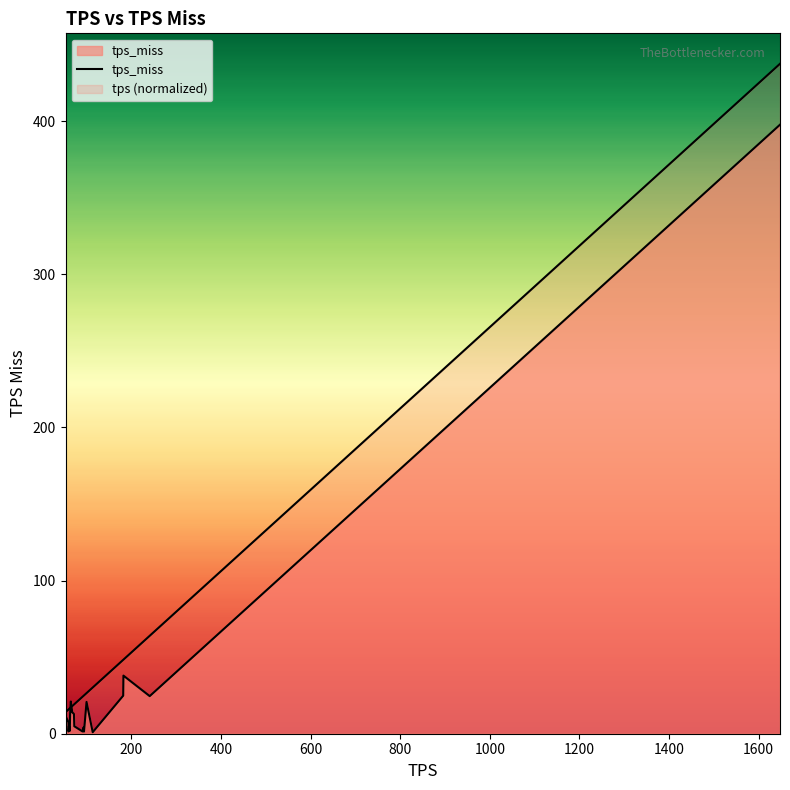

What is the smallest value displayed?

0.4